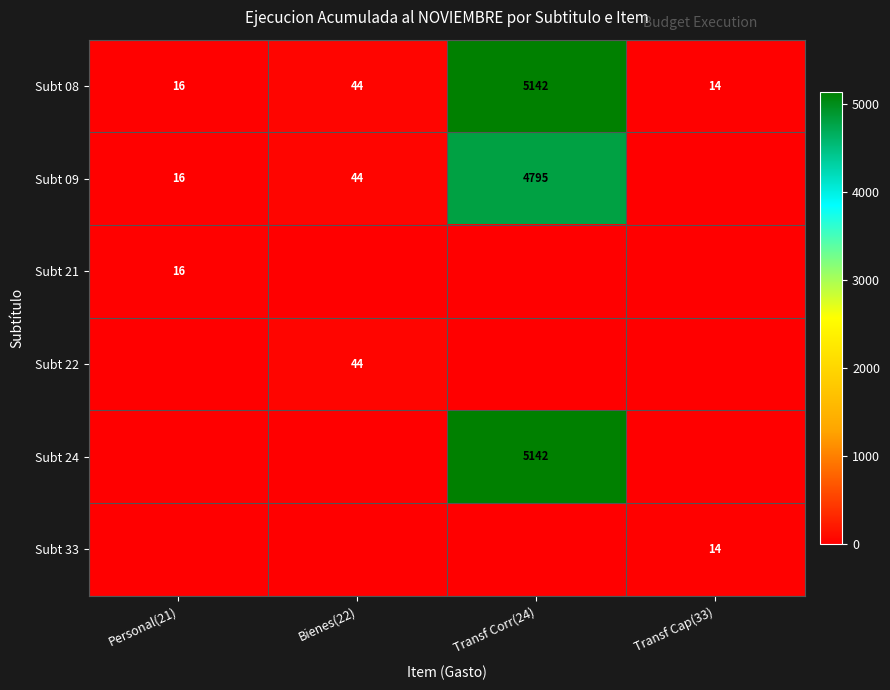

What is the greatest value displayed?

5142